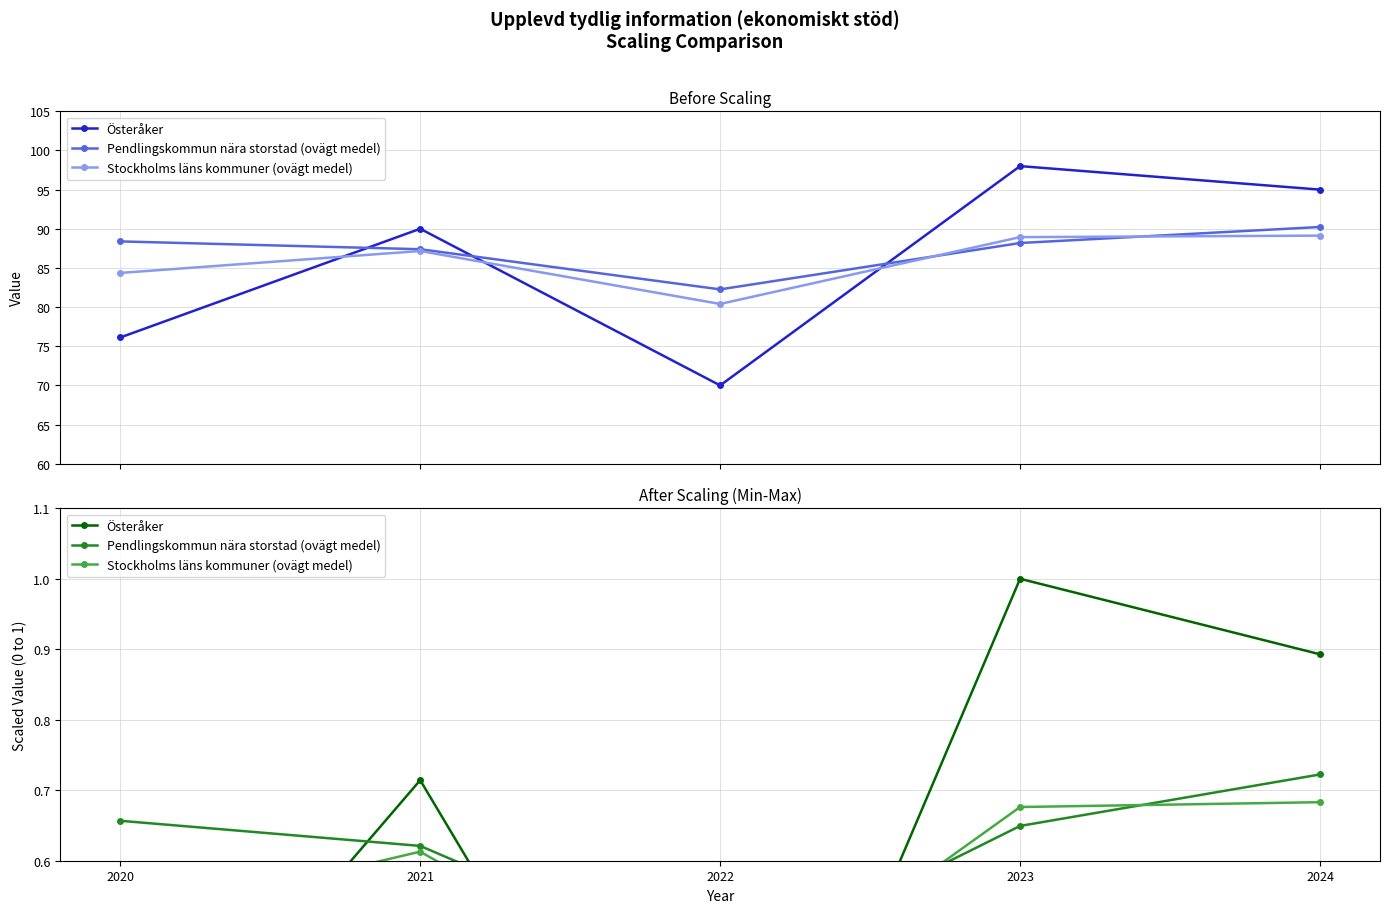

Which series changed the most between 2022 and 2023?

Österåker